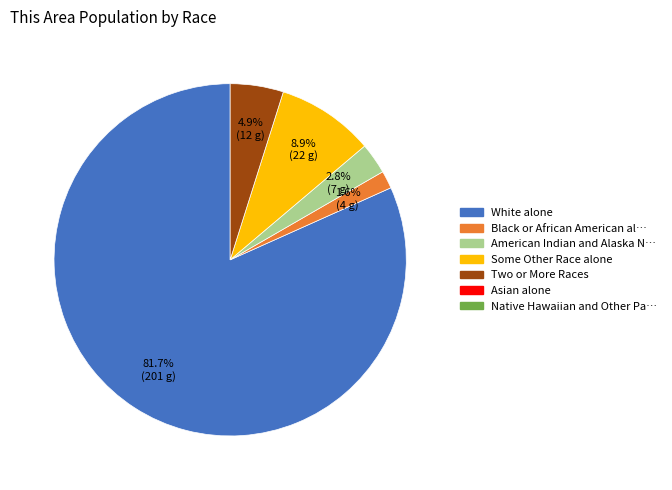

Count the number of slices in the pie.

5